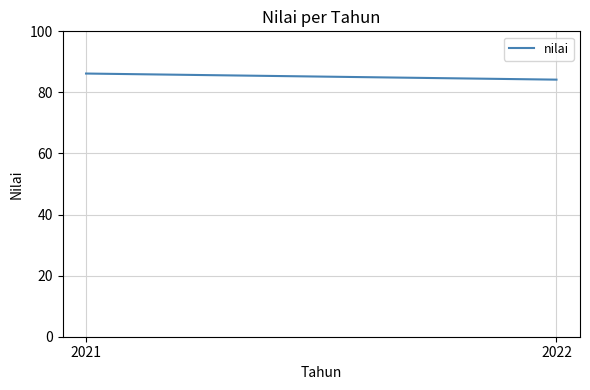

What is the sum of the values at 2021 and 2022?

170.4